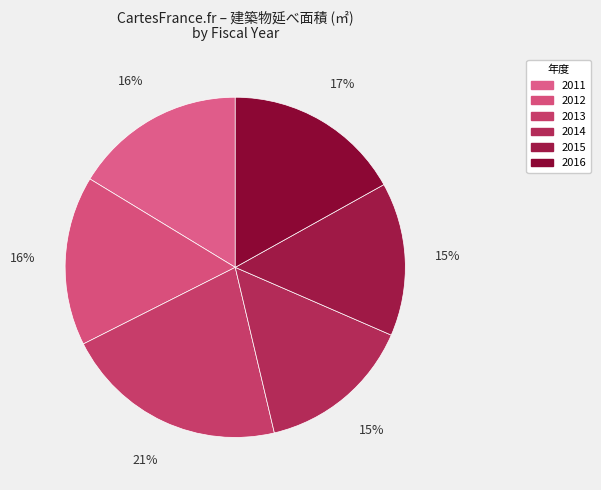

To the nearest percent, what is the average slice percentage?

17%